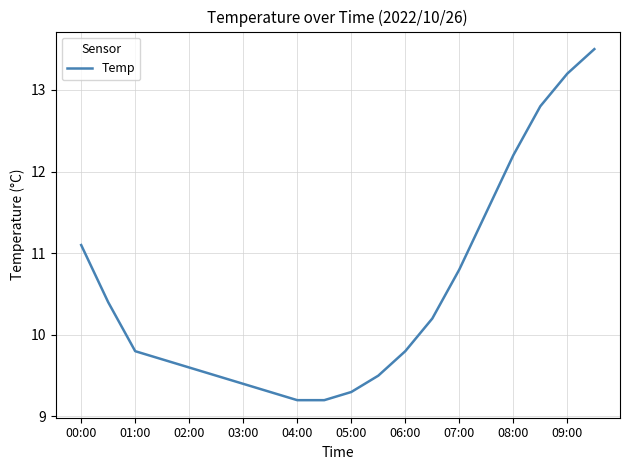

What is the difference between the maximum and minimum values?

4.3